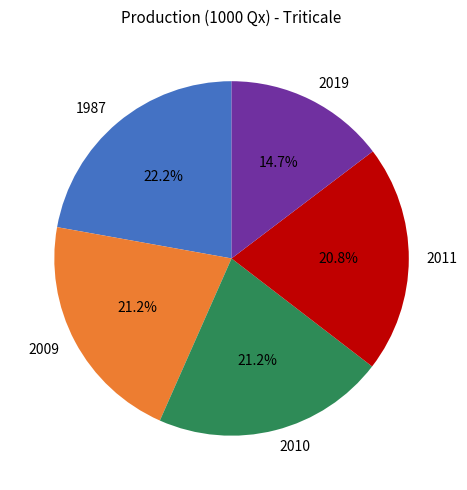

What is the ratio of the value at 2019 to the value at 2011?

0.7